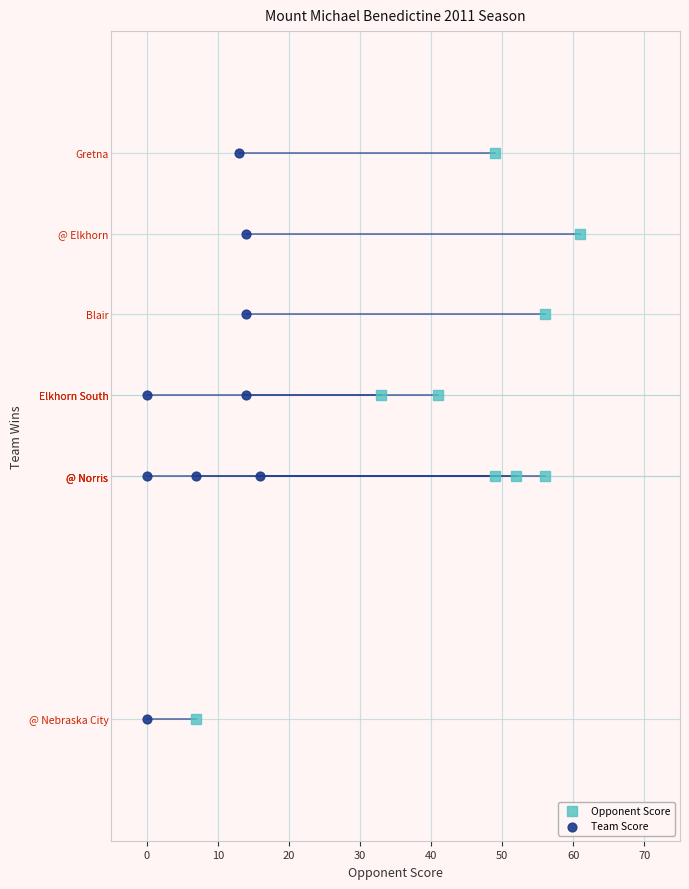

What are all the series names shown in the legend?

Opponent Score, Team Score